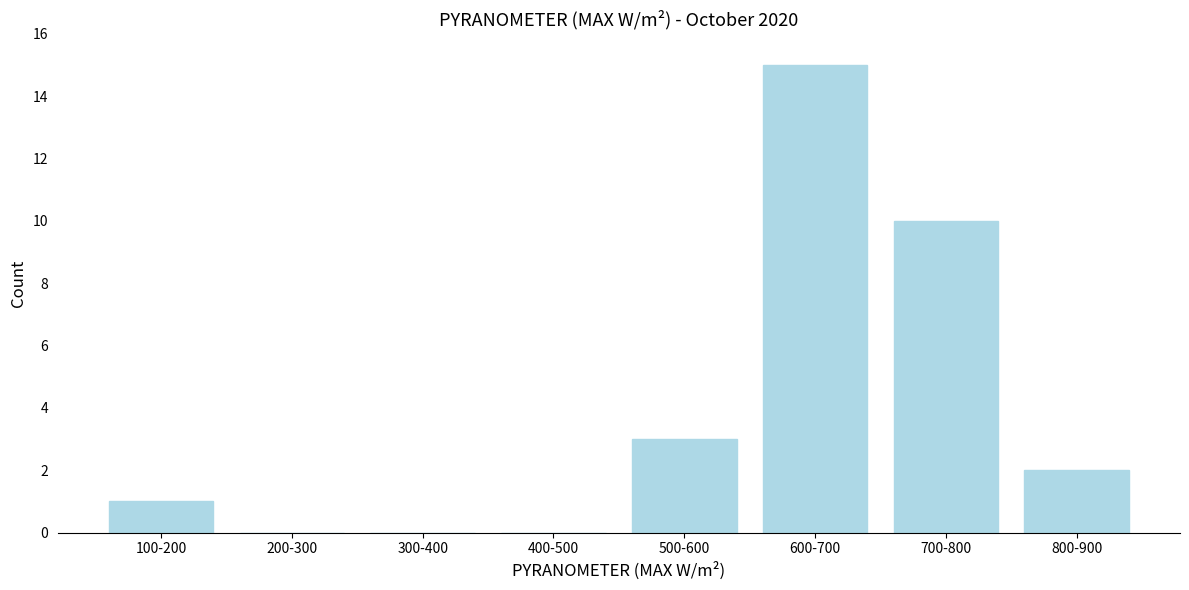

Reading right to left, transcribe all the data shown in this chart.

800-900=2	700-800=10	600-700=15	500-600=3	400-500=0	300-400=0	200-300=0	100-200=1